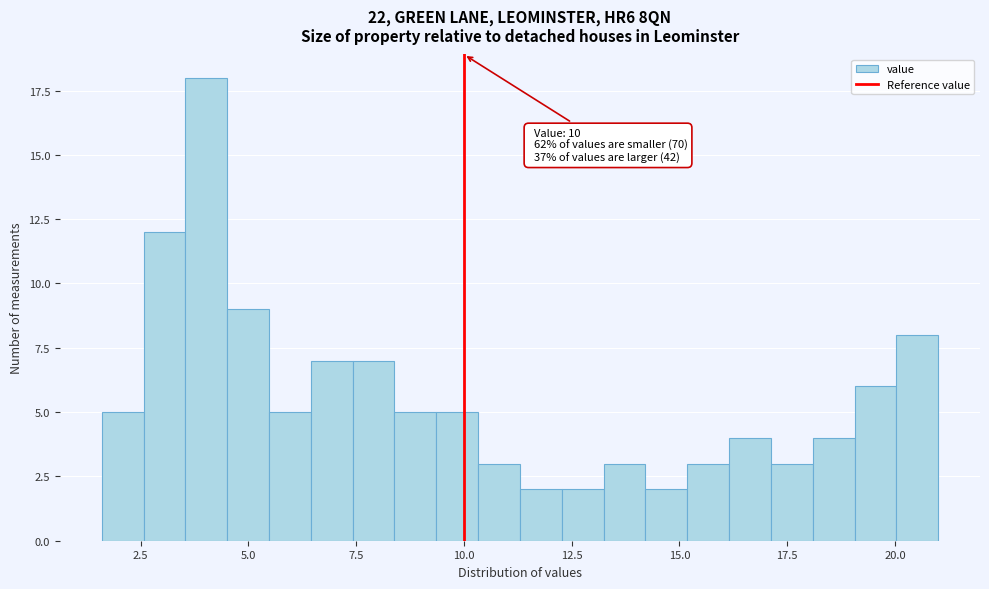

Read against the x-axis, roughly where is the centre of the tallest bar?

4.0